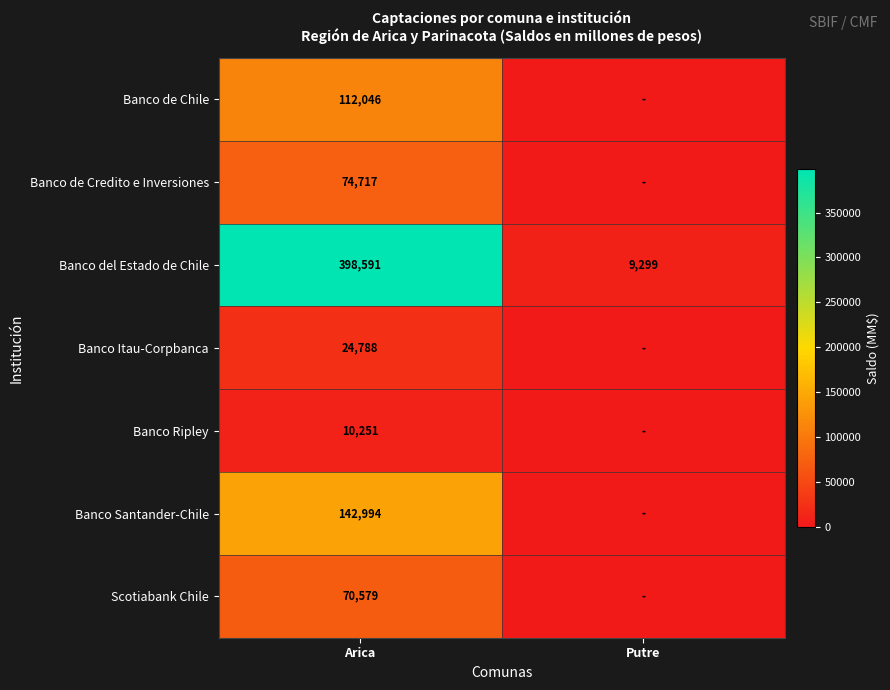

List the labels in order of Banco del Estado de Chile value, largest first.

Arica, Putre